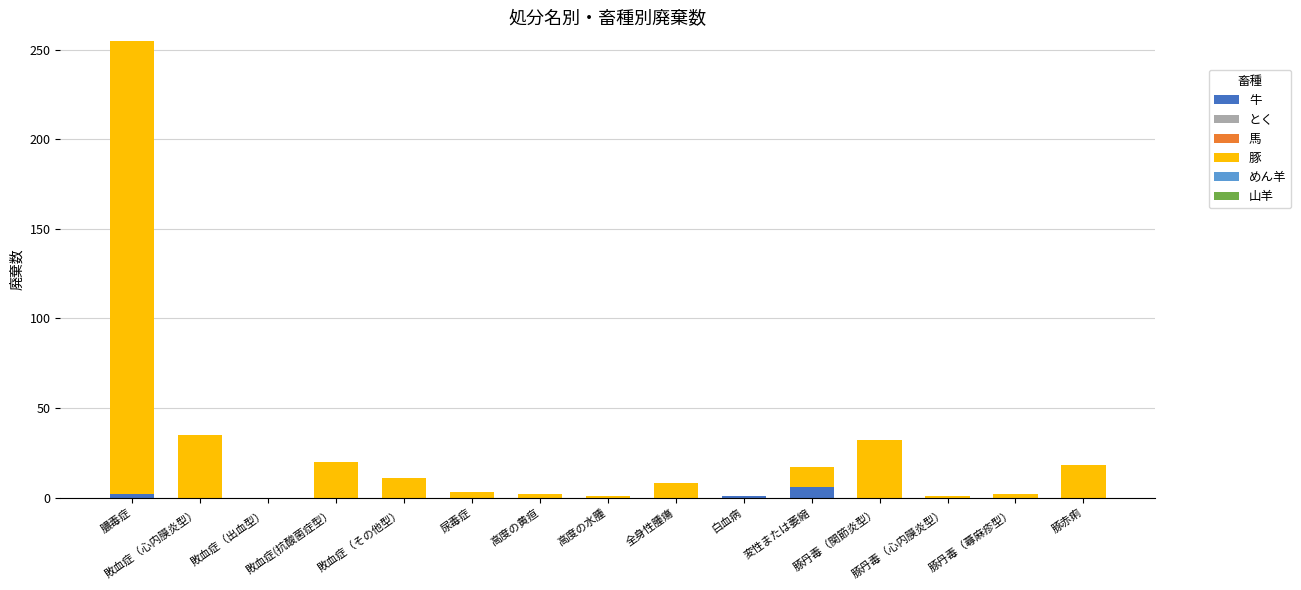

What is the highest value of the 牛 series?

6